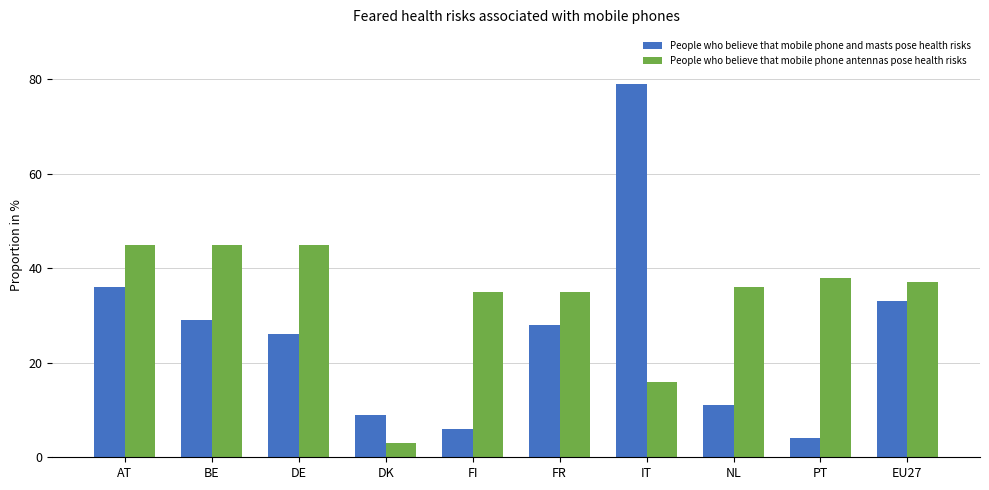

What are all the series names shown in the legend?

People who believe that mobile phone and masts pose health risks, People who believe that mobile phone antennas pose health risks